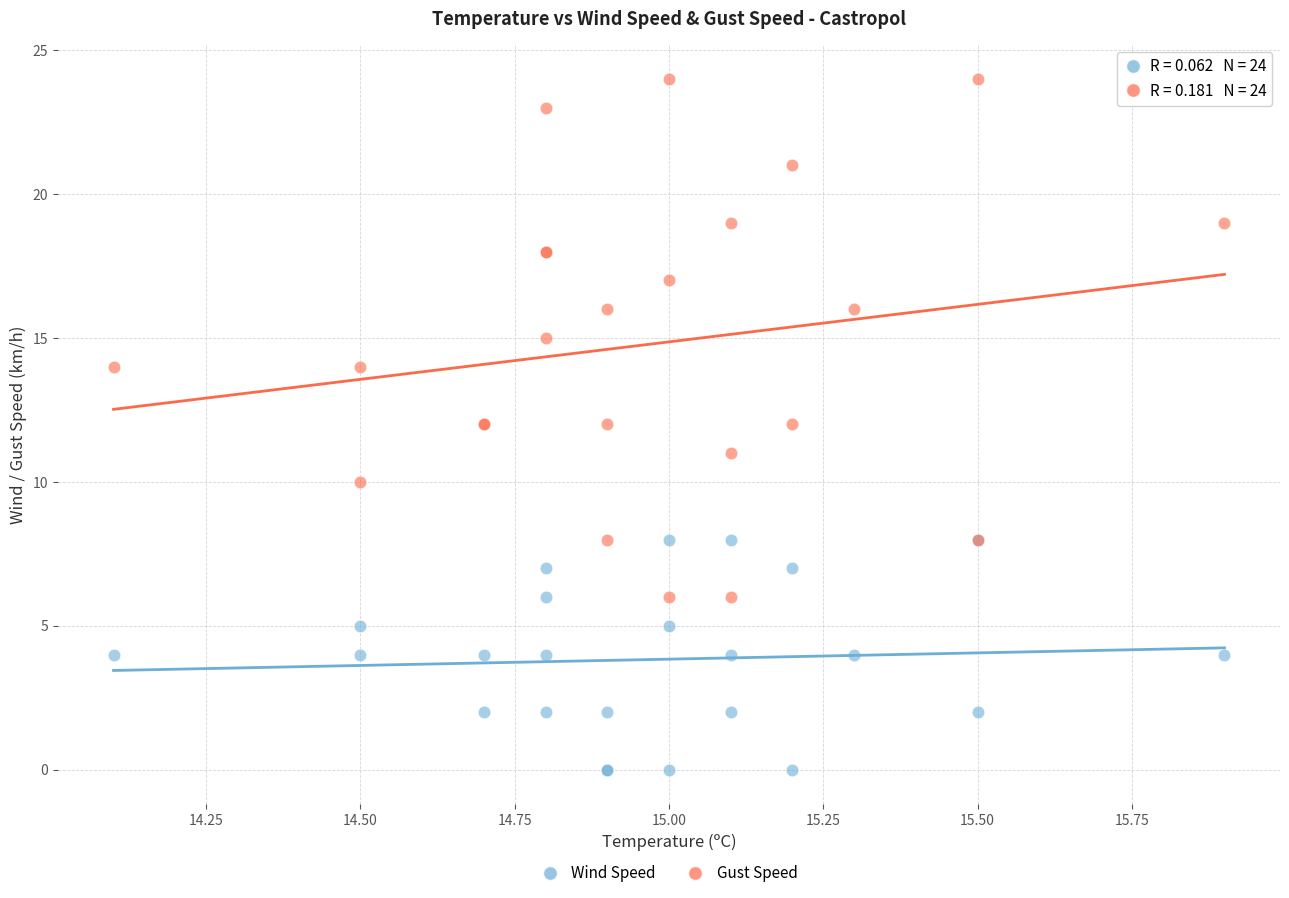

What are all the series names shown in the legend?

Wind Speed, Gust Speed